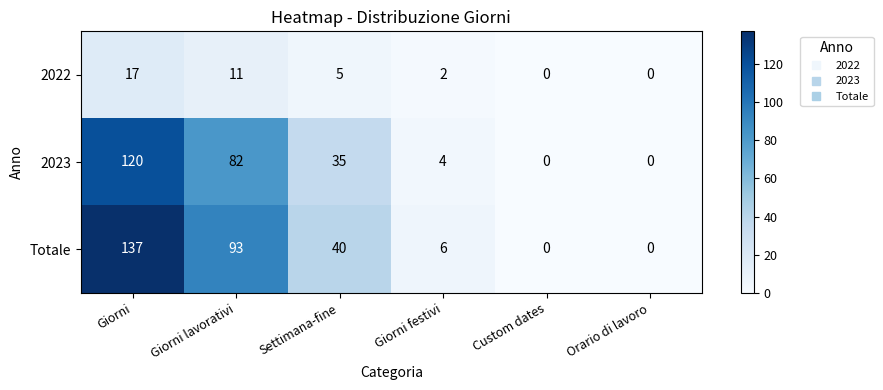

The value of Totale at Settimana-fine is 67. True or false?

False